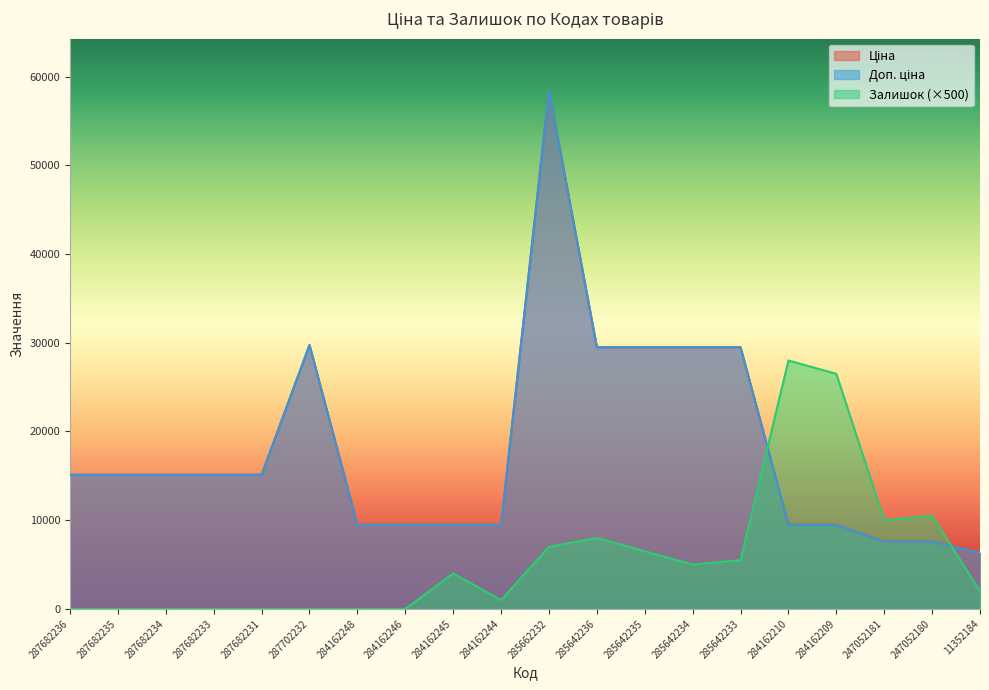

What is the highest value of the Ціна series?

58426.5